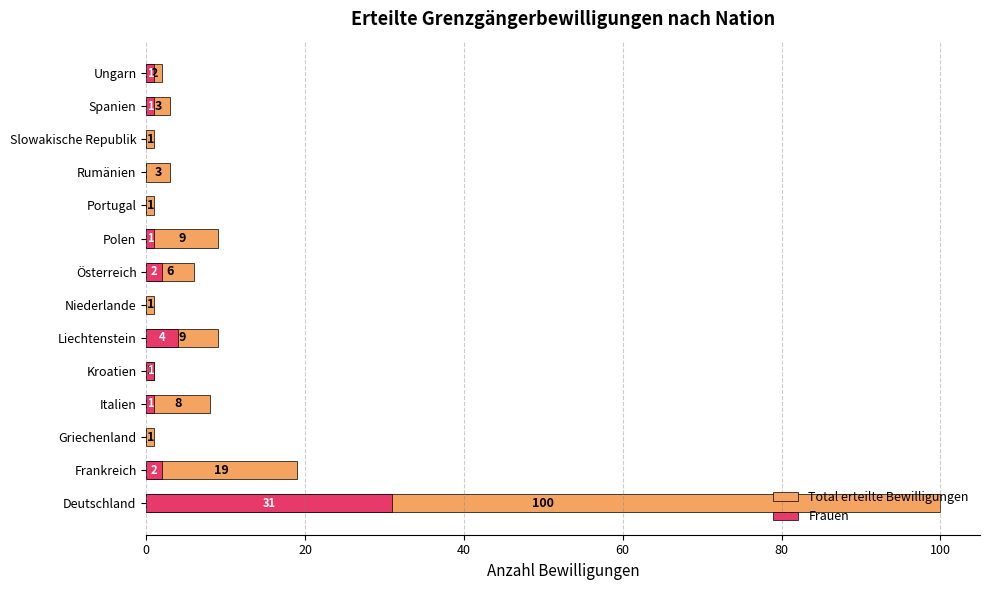

The value of Total erteilte Bewilligungen at Österreich is 6. True or false?

True